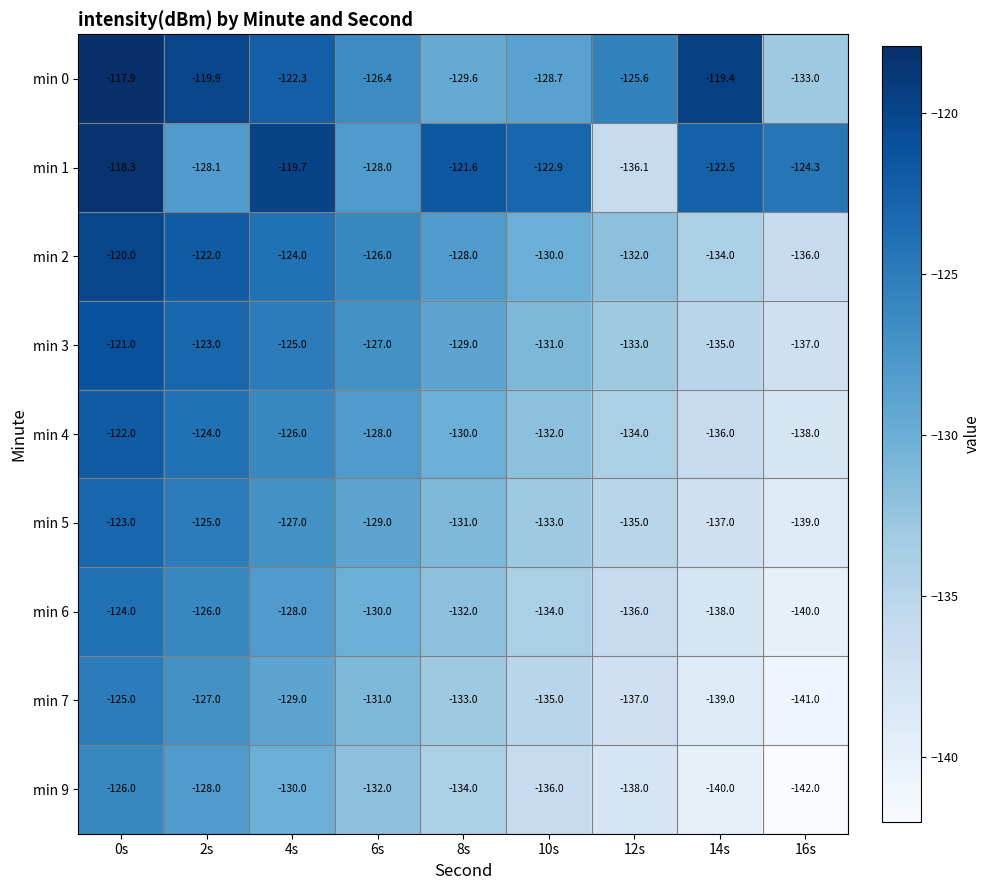

Which series changed the most between 0s and 12s?

min 1